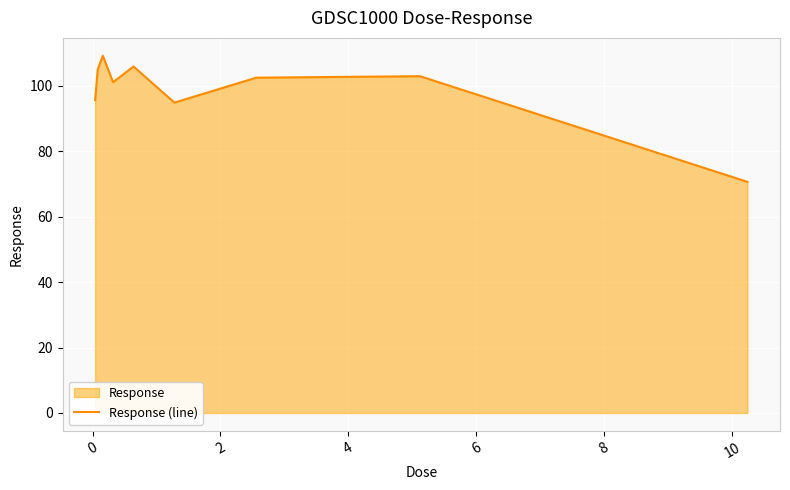

What is the difference between the maximum and minimum values?

38.6